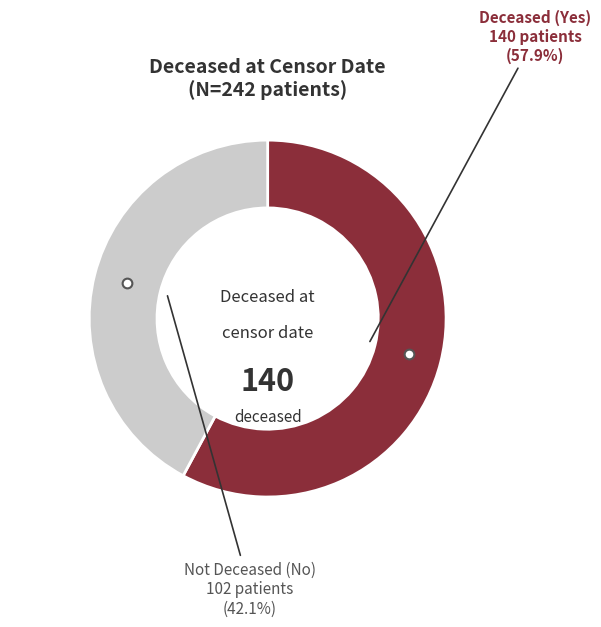

Is there any slice that represents more than half of the pie?

Yes